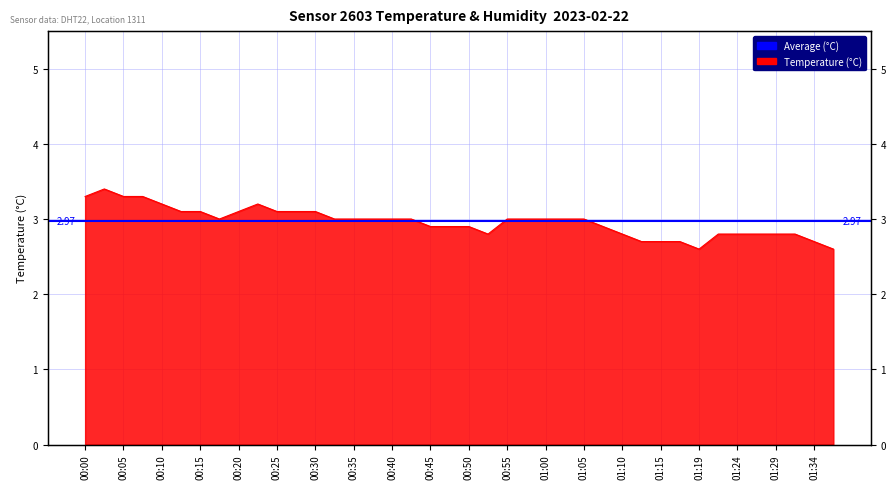

Reading right to left, what are all the values shown in this chart?

01:37=2.6	01:34=2.7	01:32=2.8	01:29=2.8	01:27=2.8	01:24=2.8	01:22=2.8	01:19=2.6	01:17=2.7	01:15=2.7	01:12=2.7	01:10=2.8	01:07=2.9	01:05=3.0	01:02=3.0	01:00=3.0	00:57=3.0	00:55=3.0	00:52=2.8	00:50=2.9	00:47=2.9	00:45=2.9	00:42=3.0	00:40=3.0	00:37=3.0	00:35=3.0	00:33=3.0	00:30=3.1	00:28=3.1	00:25=3.1	00:23=3.2	00:20=3.1	00:18=3.0	00:15=3.1	00:13=3.1	00:10=3.2	00:08=3.3	00:05=3.3	00:03=3.4	00:00=3.3